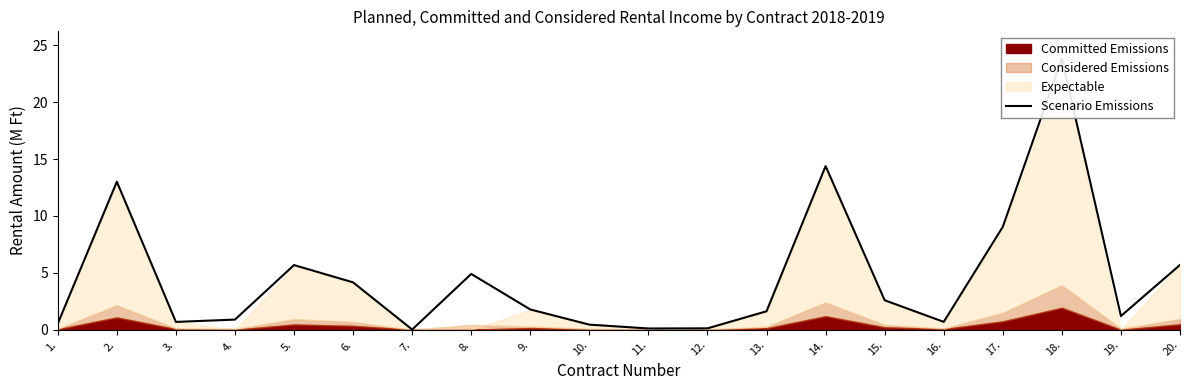

Reading right to left, extract all data points from this chart.

5.7	1.2	23.8	9.0	0.7	2.6	14.4	1.6	0.1	0.1	0.4	1.8	4.9	0.0	4.2	5.7	0.9	0.7	13.0	0.5